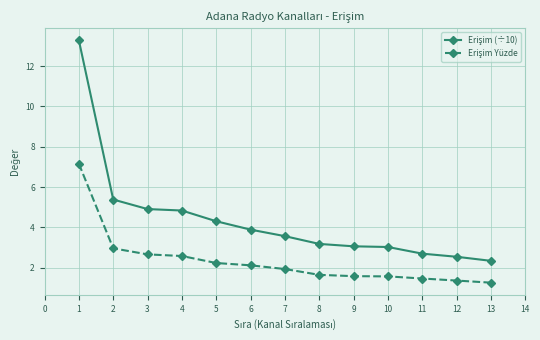

What is the difference between the highest and lowest values at 1?

6.1